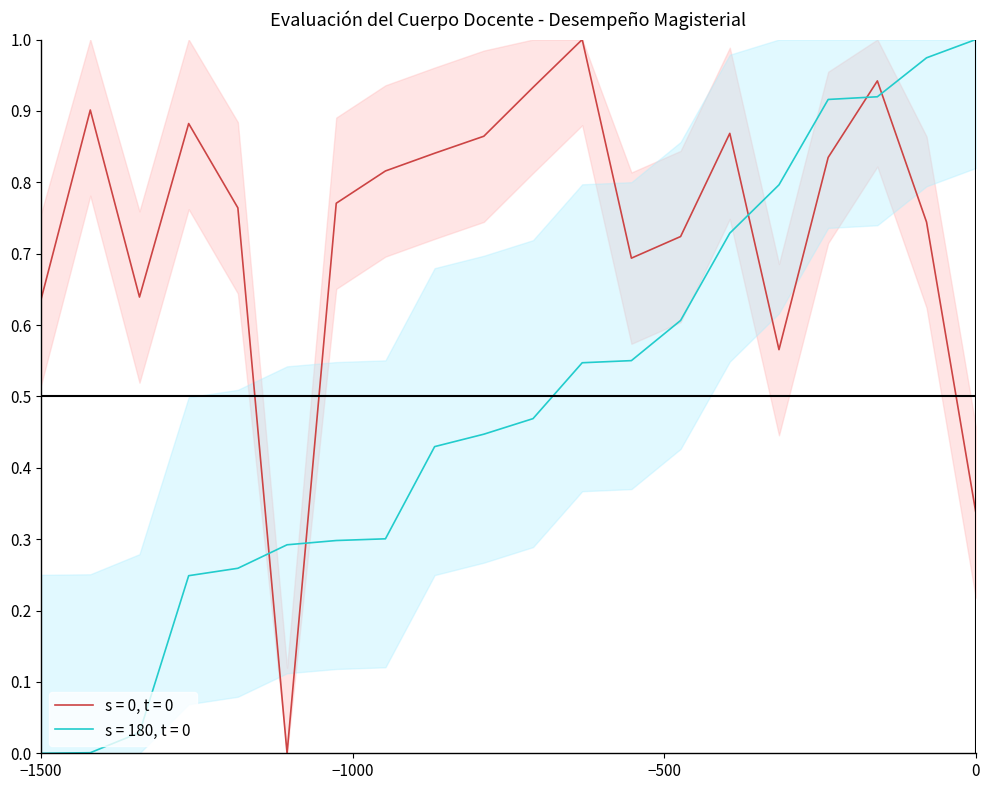

True or false: s = 180, t = 0 and s = 0, t = 0 intersect in this chart.

True